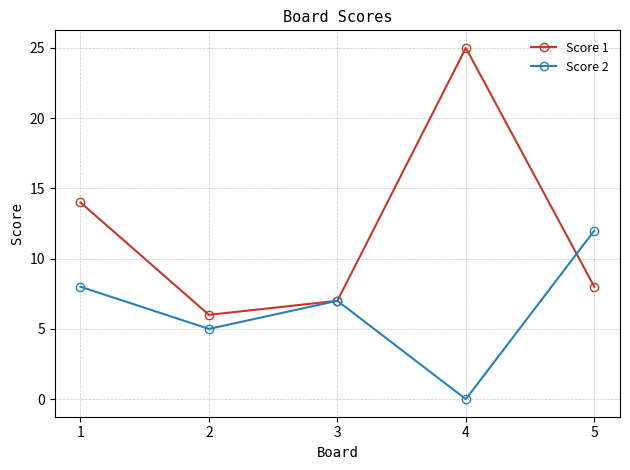

What is the value of the Score 1 point at the 3rd from the left?

7